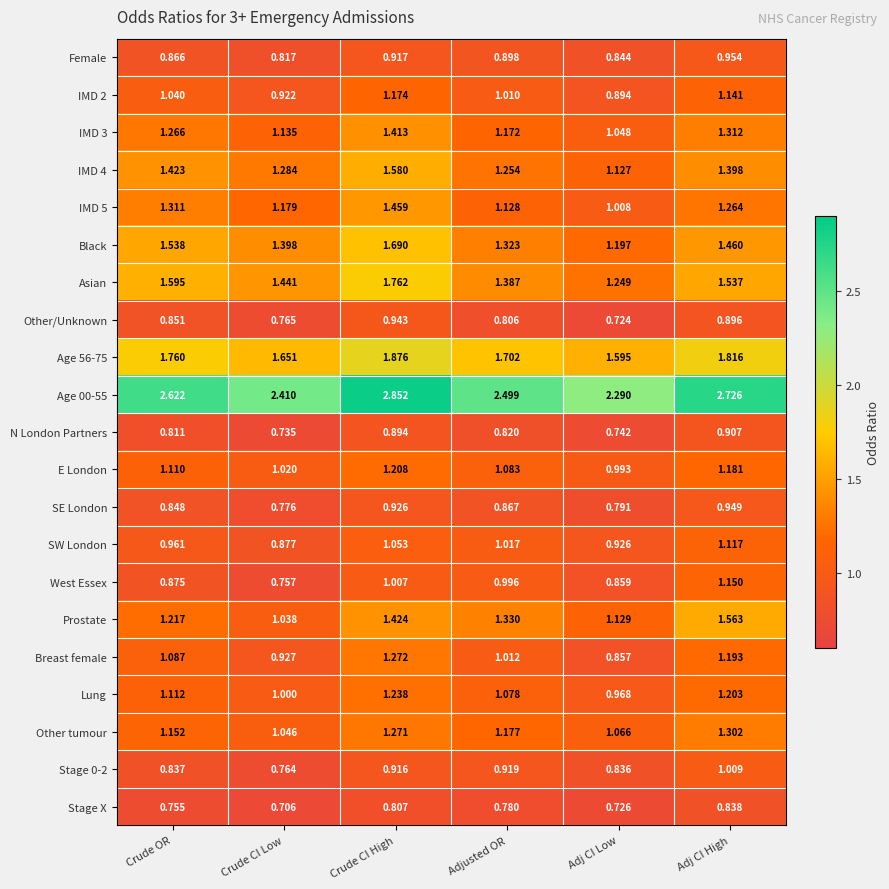

At how many categories does at least one series exceed 1?

6